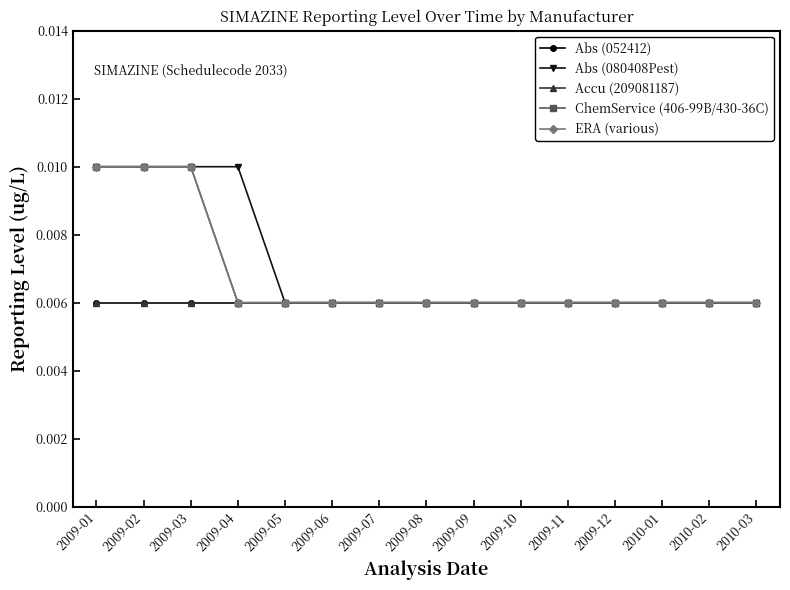

The Abs (080408Pest) series shows 0.0 at 2009-06. True or false?

False